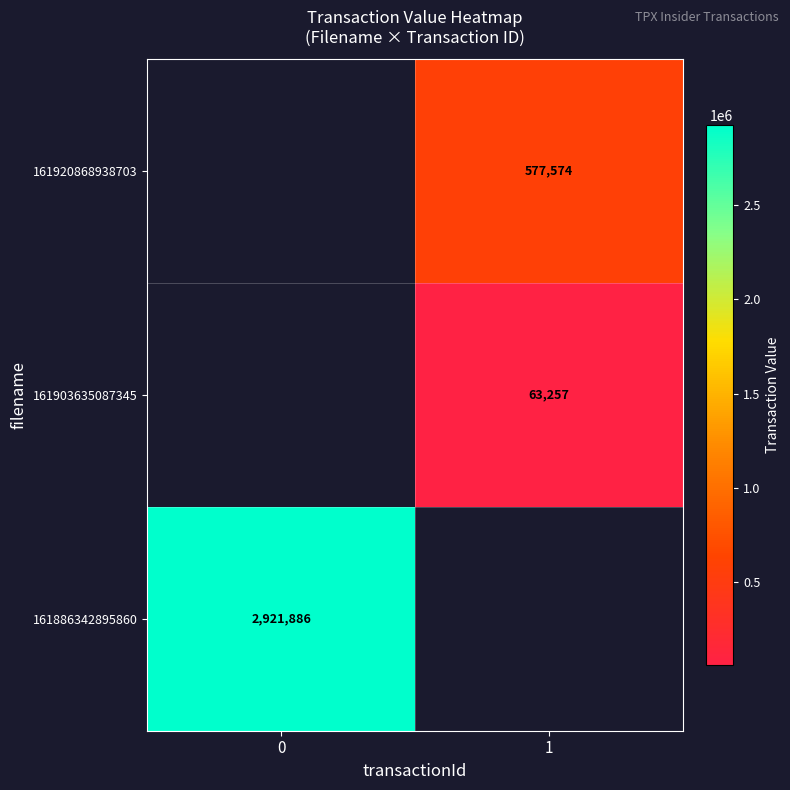

Is the value of 161886342895860 at 0 greater than the value of 161903635087345 at 1?

Yes